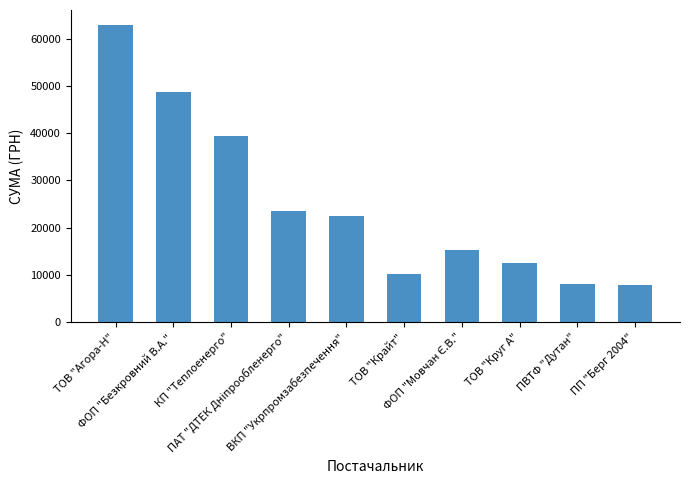

What is the minimum value shown in the chart?

7922.3